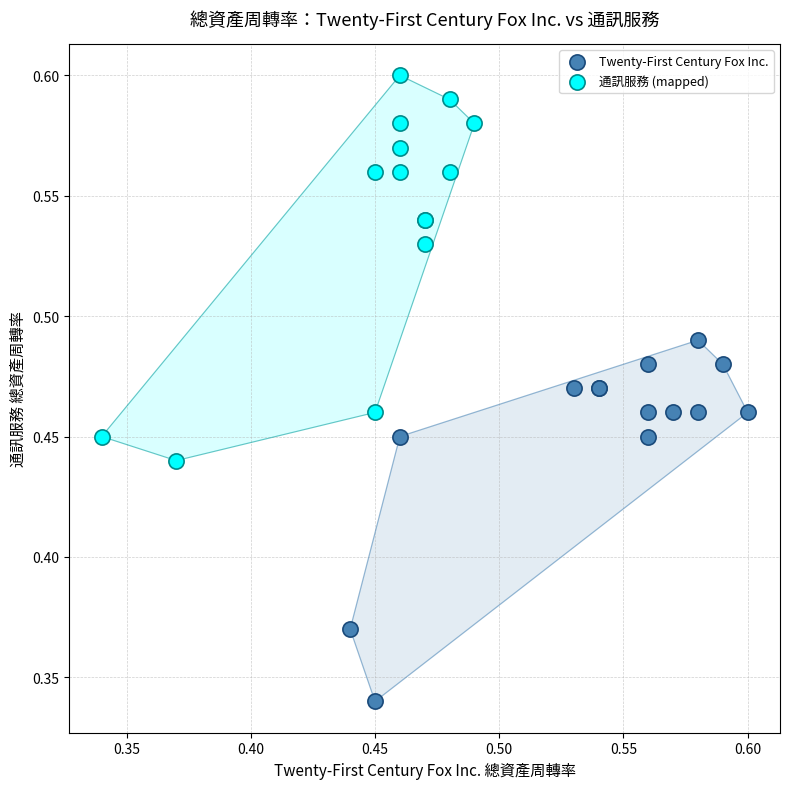

Which series reaches the maximum Y coordinate?

通訊服務 (mapped)